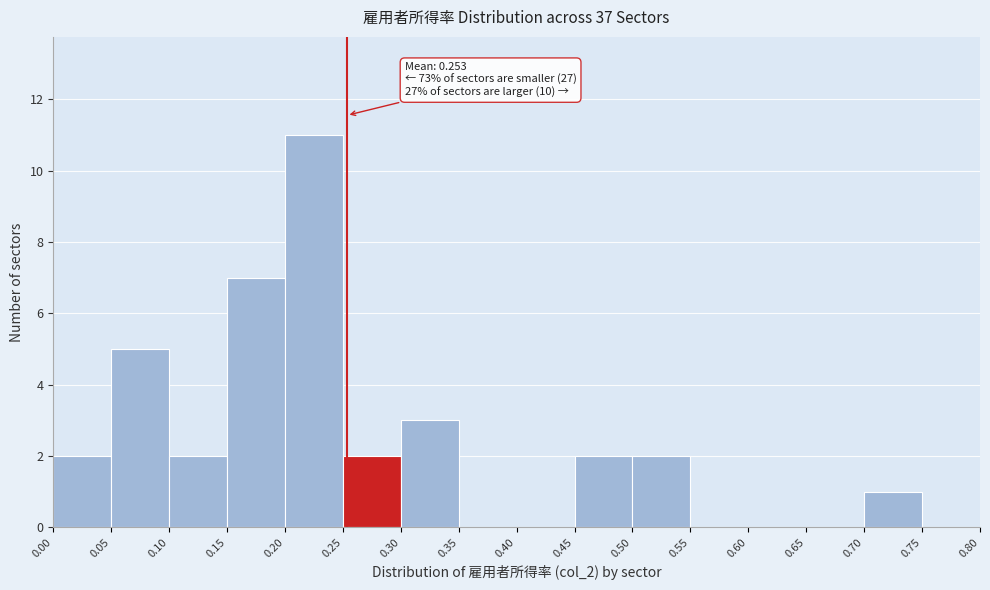

Over which range of the x-axis is the bar tallest?

0.20 to 0.25